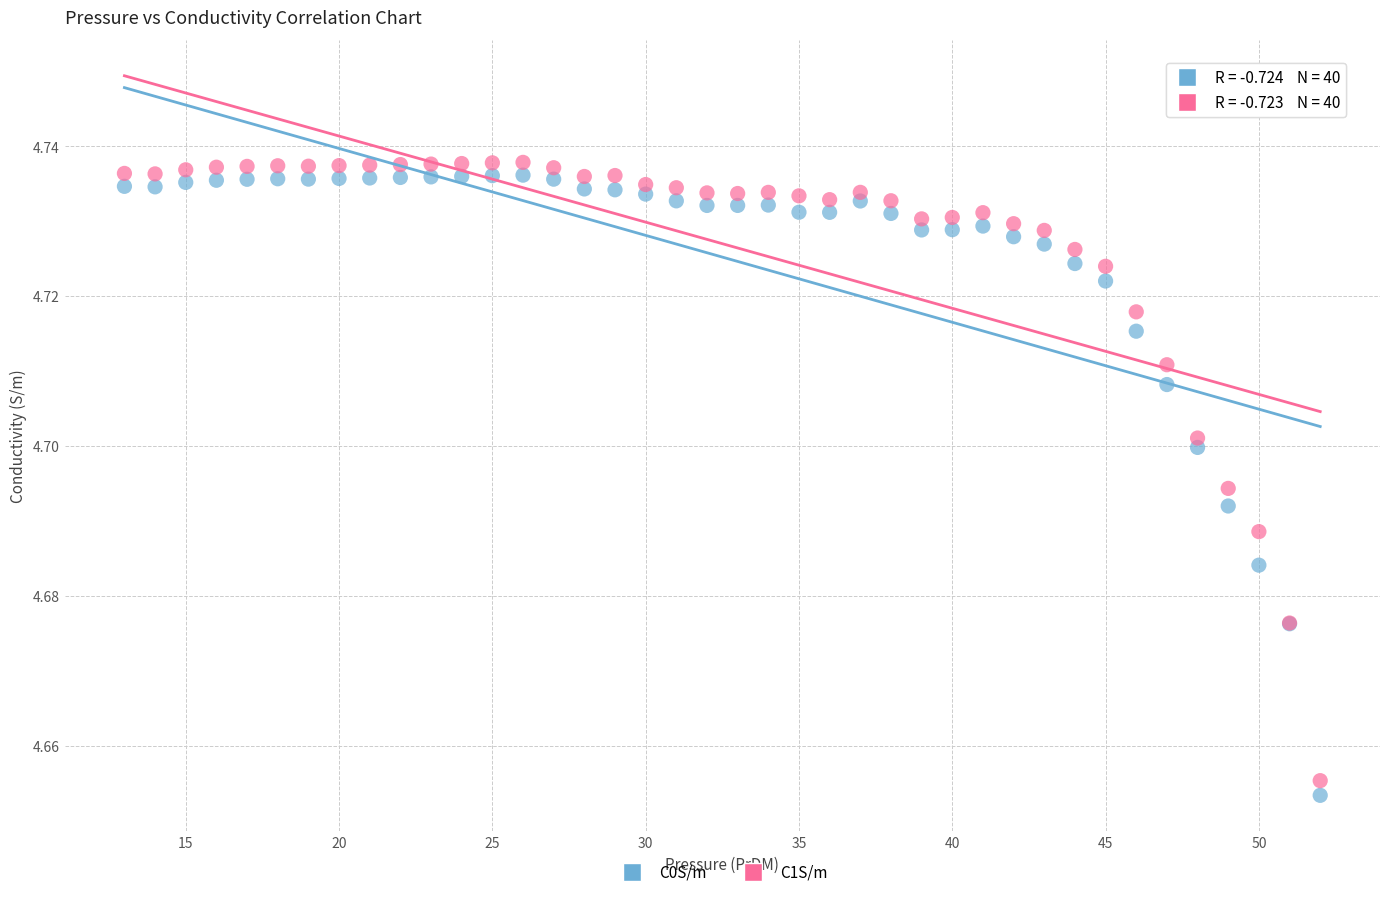

What is the X range (max minus min) for the scatter plot?

39.0